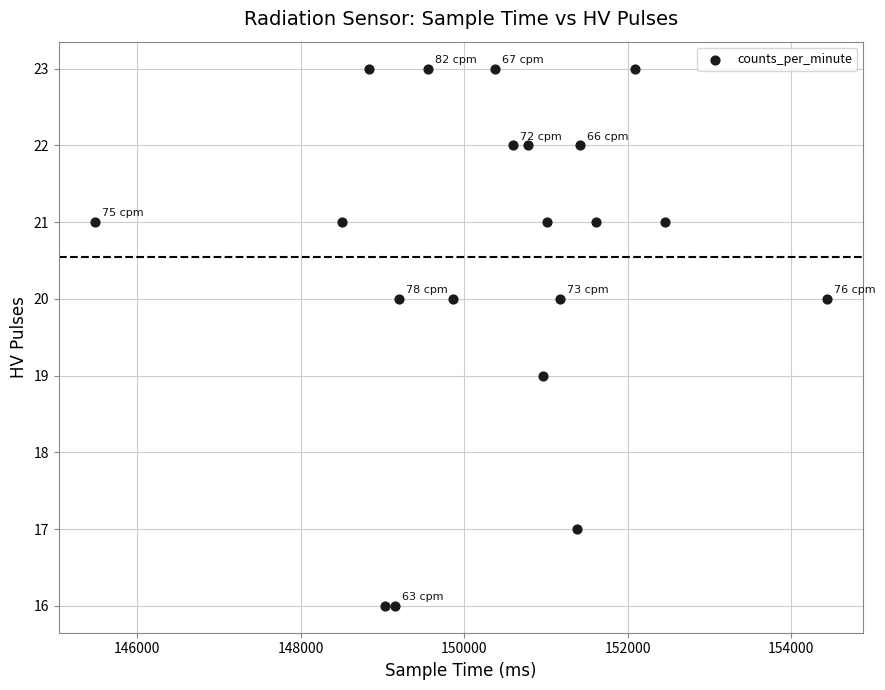

What is the range of Y values (max minus min)?

7